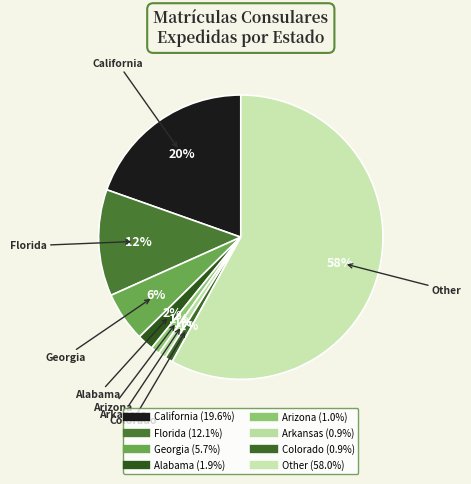

What is the largest slice in the pie chart?

Other